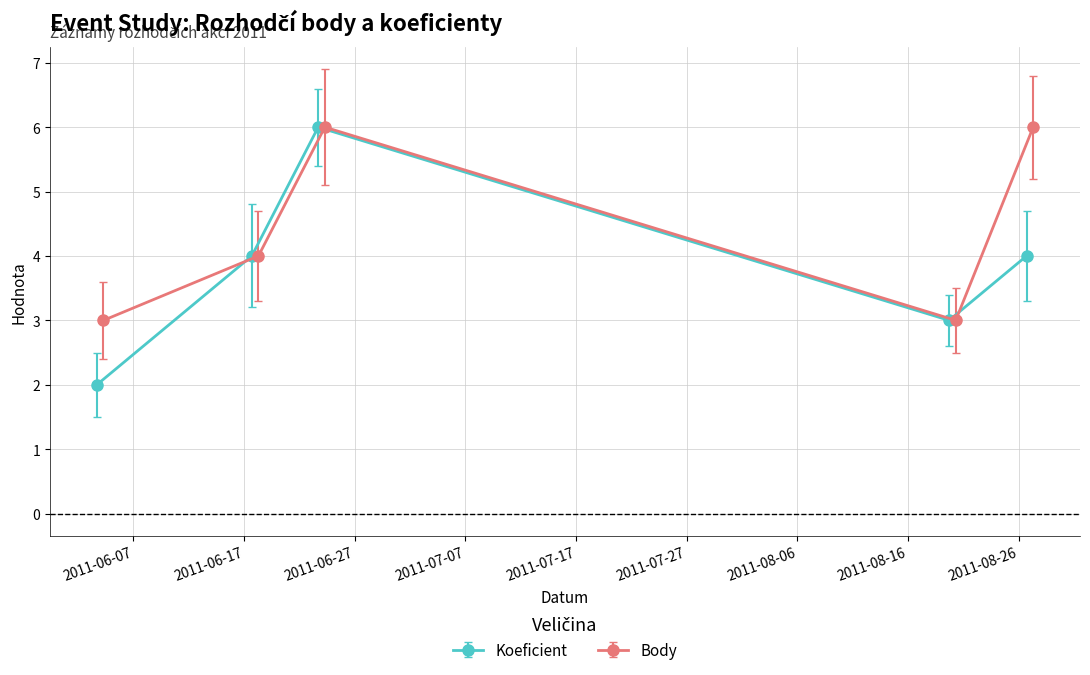

The value of Koeficient at 2011-08-20 is 2. True or false?

False